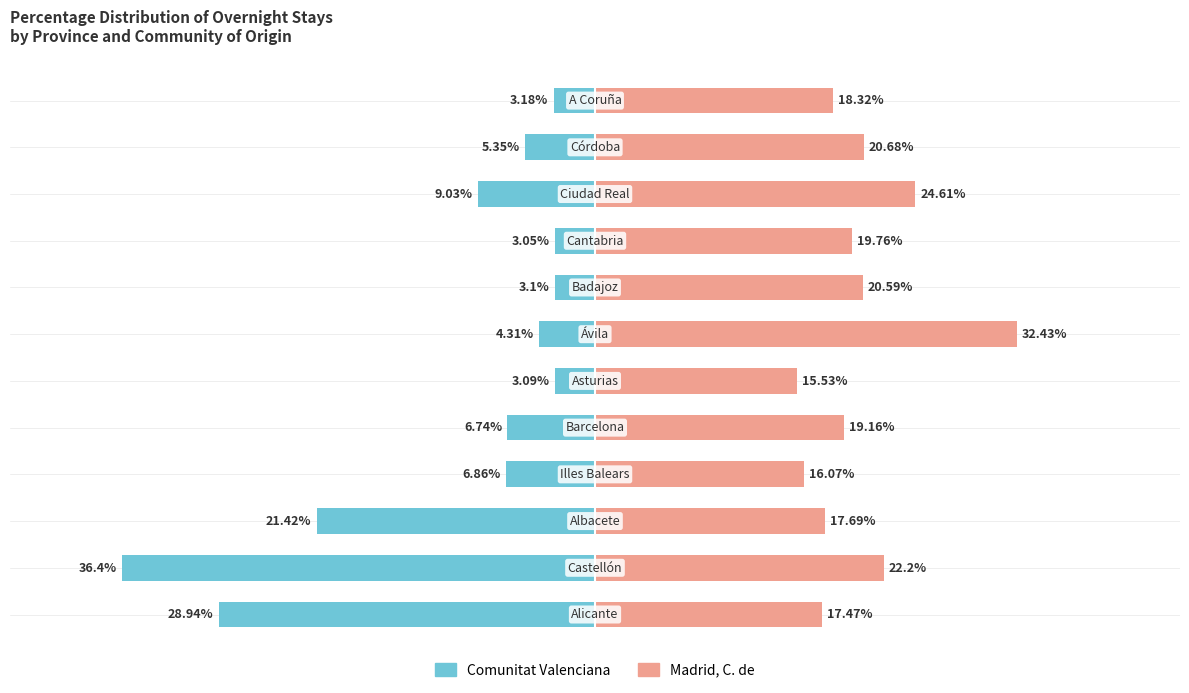

How many bars are there in each group?

2